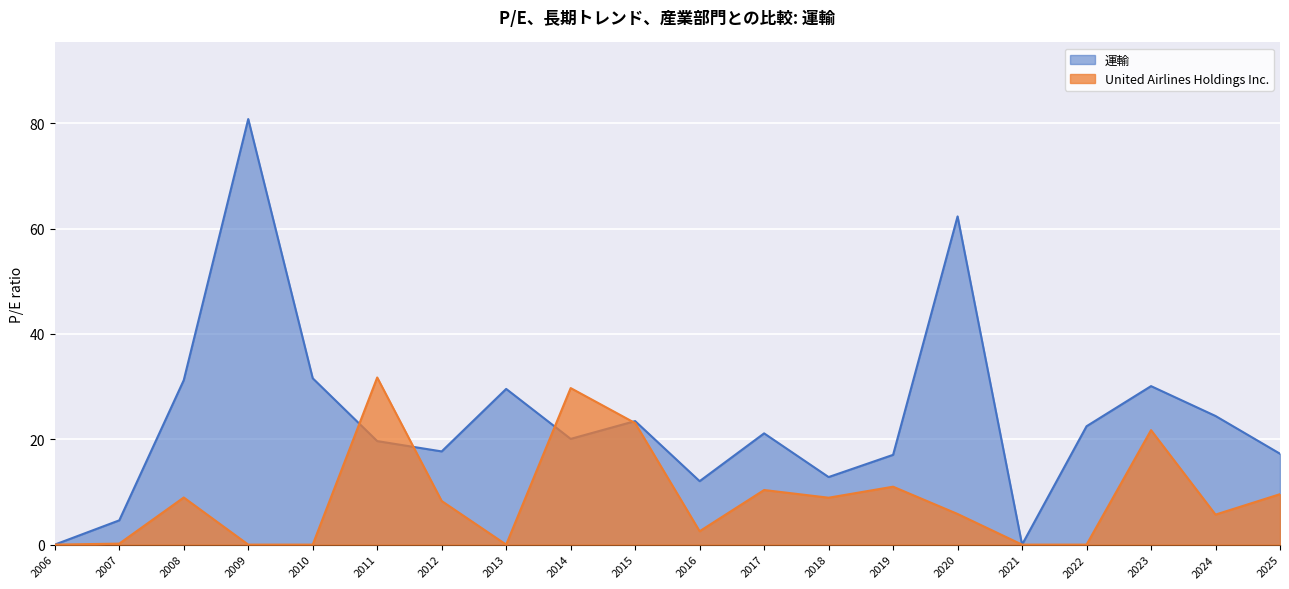

How many data points in 運輸 are above 21?

10